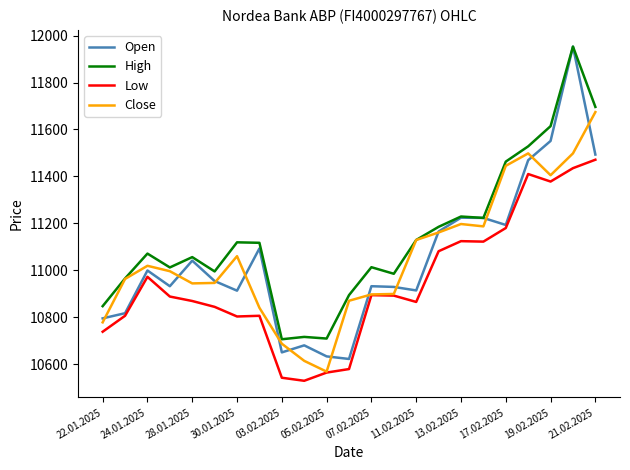

What are all the series names shown in the legend?

Open, High, Low, Close